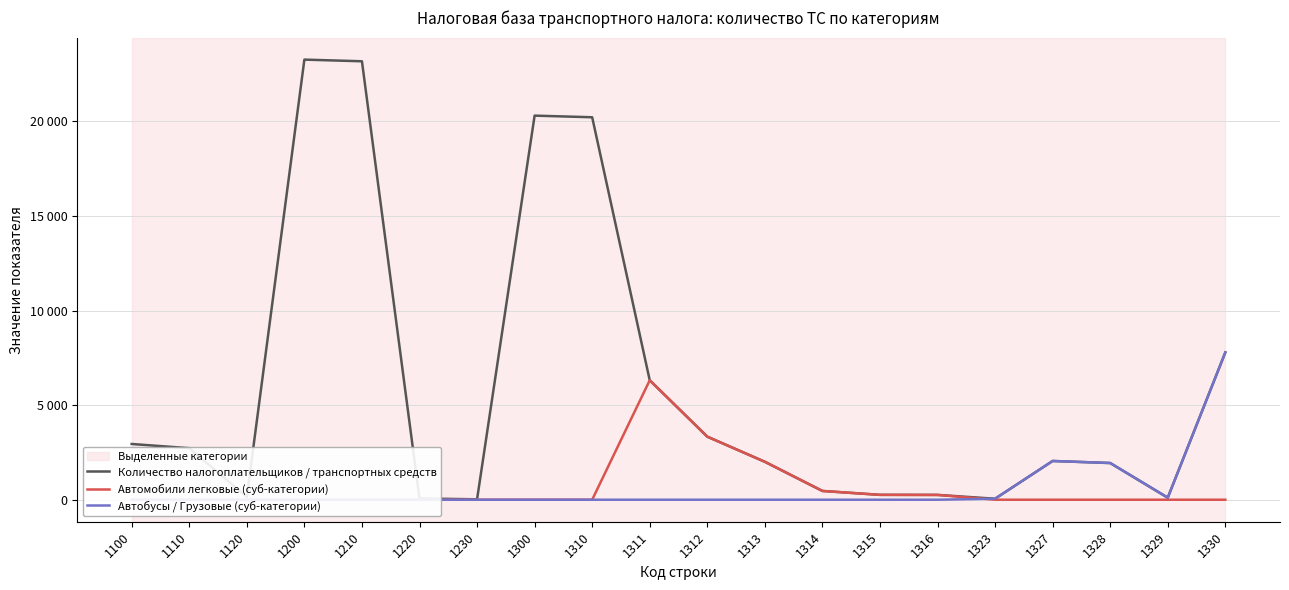

List the labels in order of Автомобили легковые (суб-категории) value, largest first.

1311, 1312, 1313, 1314, 1315, 1316, 1100, 1110, 1120, 1200, 1210, 1220, 1230, 1300, 1310, 1323, 1327, 1328, 1329, 1330